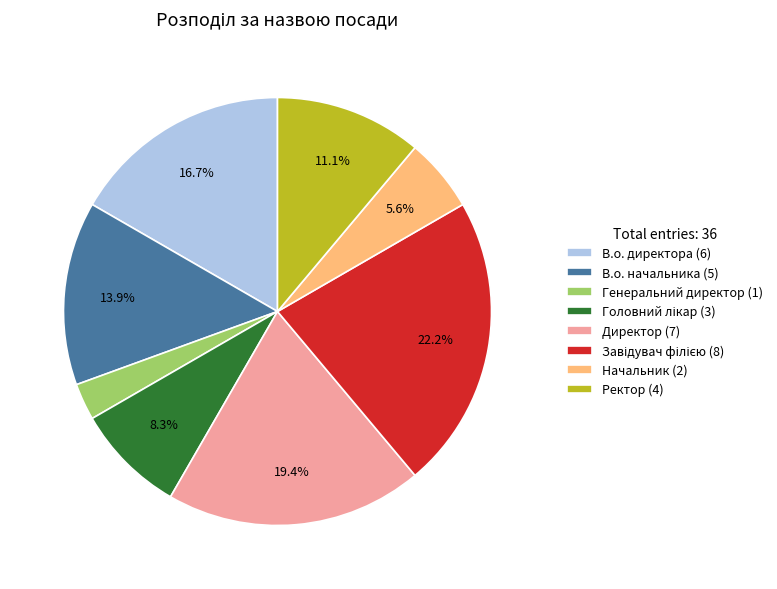

How many slices are in this pie chart?

8